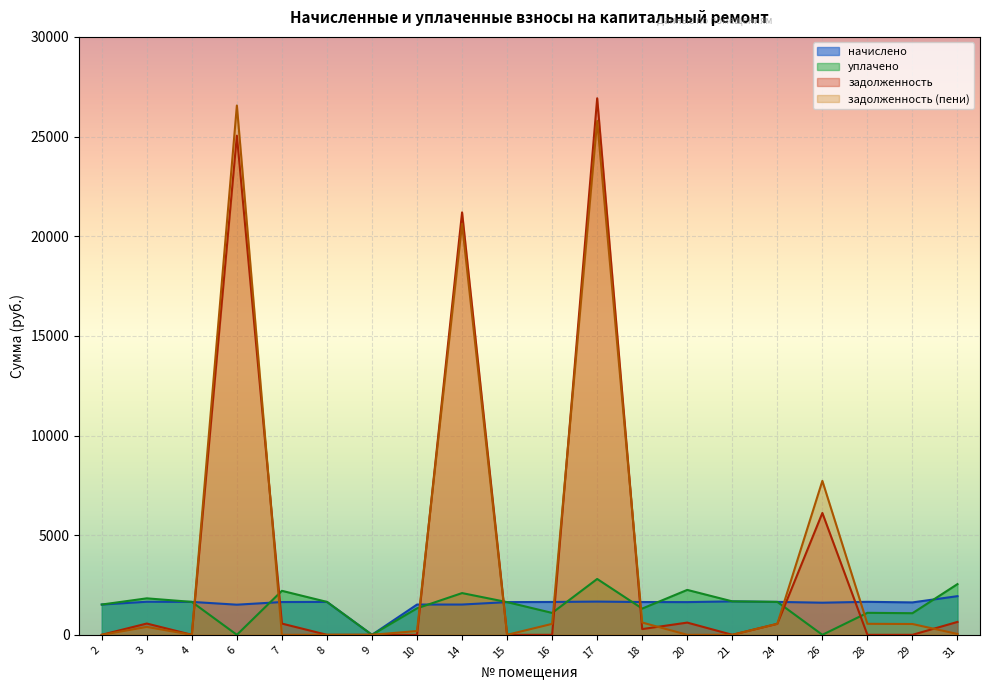

Which has a higher value, 24 or 18?

24